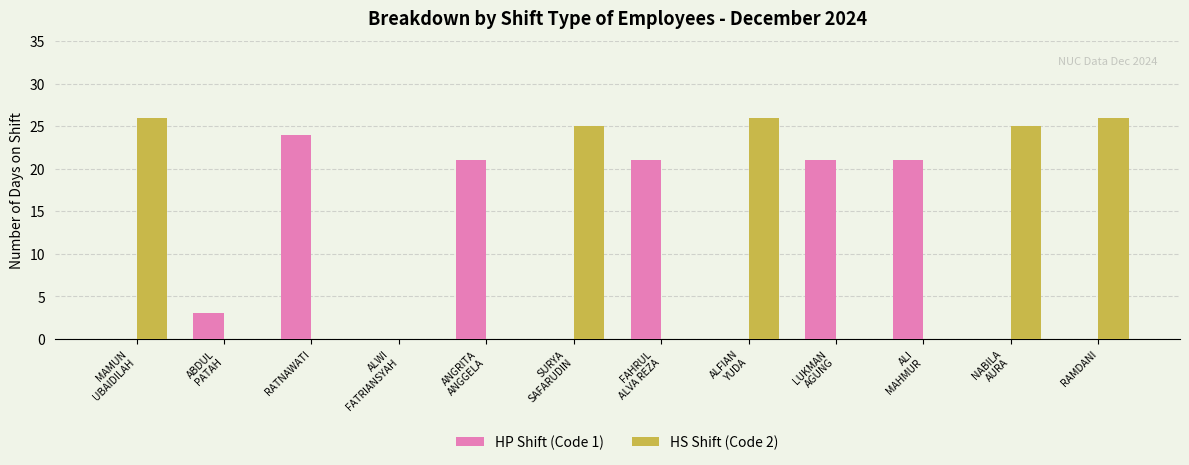

How many data points does each series have?

12